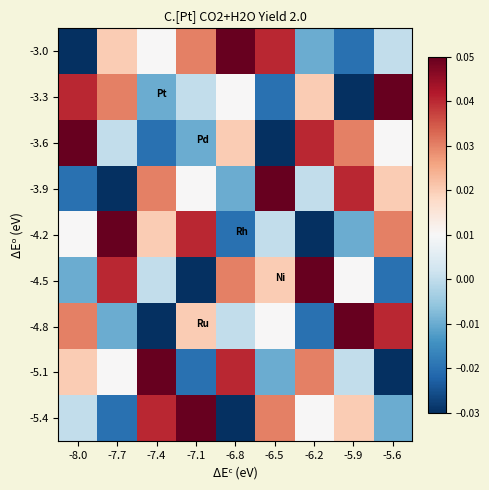

Rank the series by their maximum value, from lowest to highest.

-3.0, -3.3, -3.6, -3.9, -4.2, -4.5, -4.8, -5.1, -5.4